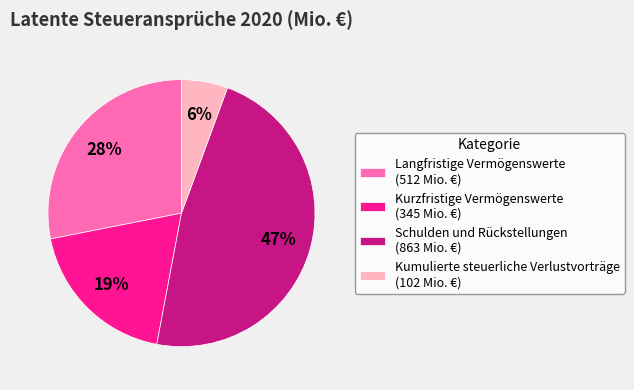

Does any single category account for the majority?

No